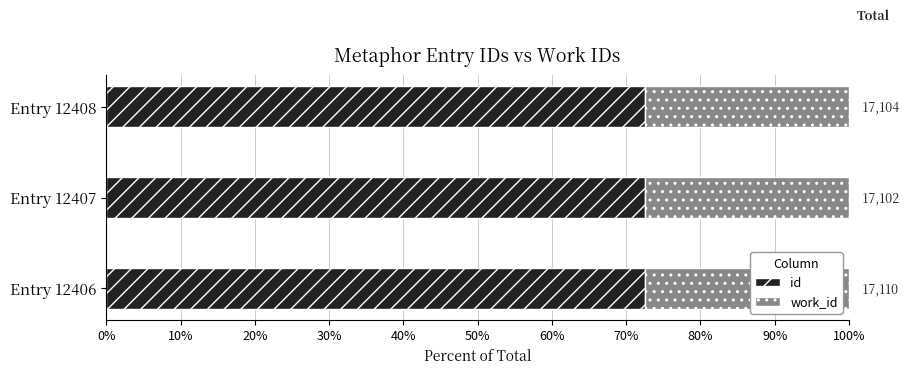

What position from the left is 20%?

3